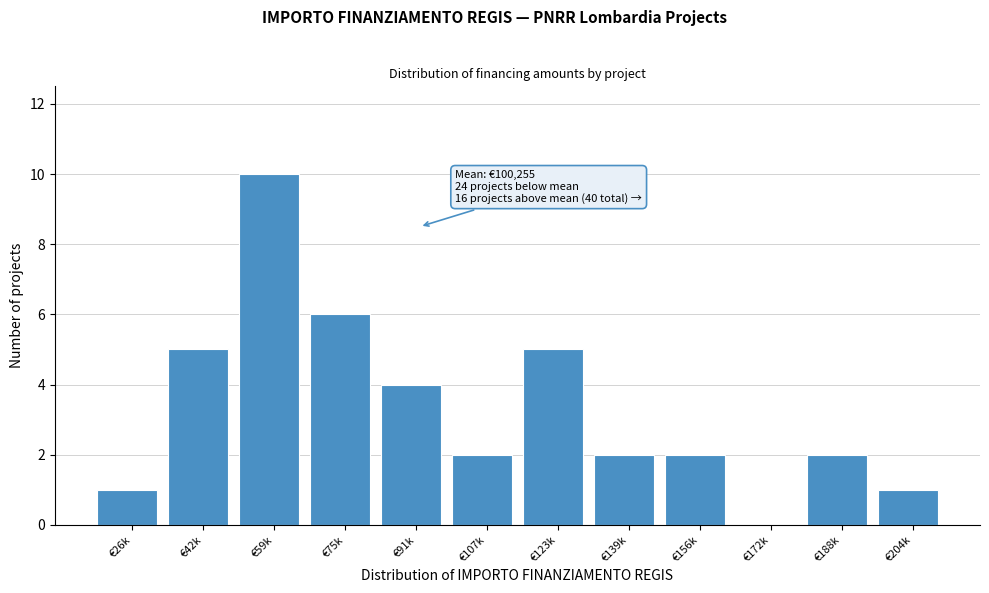

Reading right to left, transcribe all the data shown in this chart.

€204k=1	€188k=2	€172k=0	€156k=2	€139k=2	€123k=5	€107k=2	€91k=4	€75k=6	€59k=10	€42k=5	€26k=1